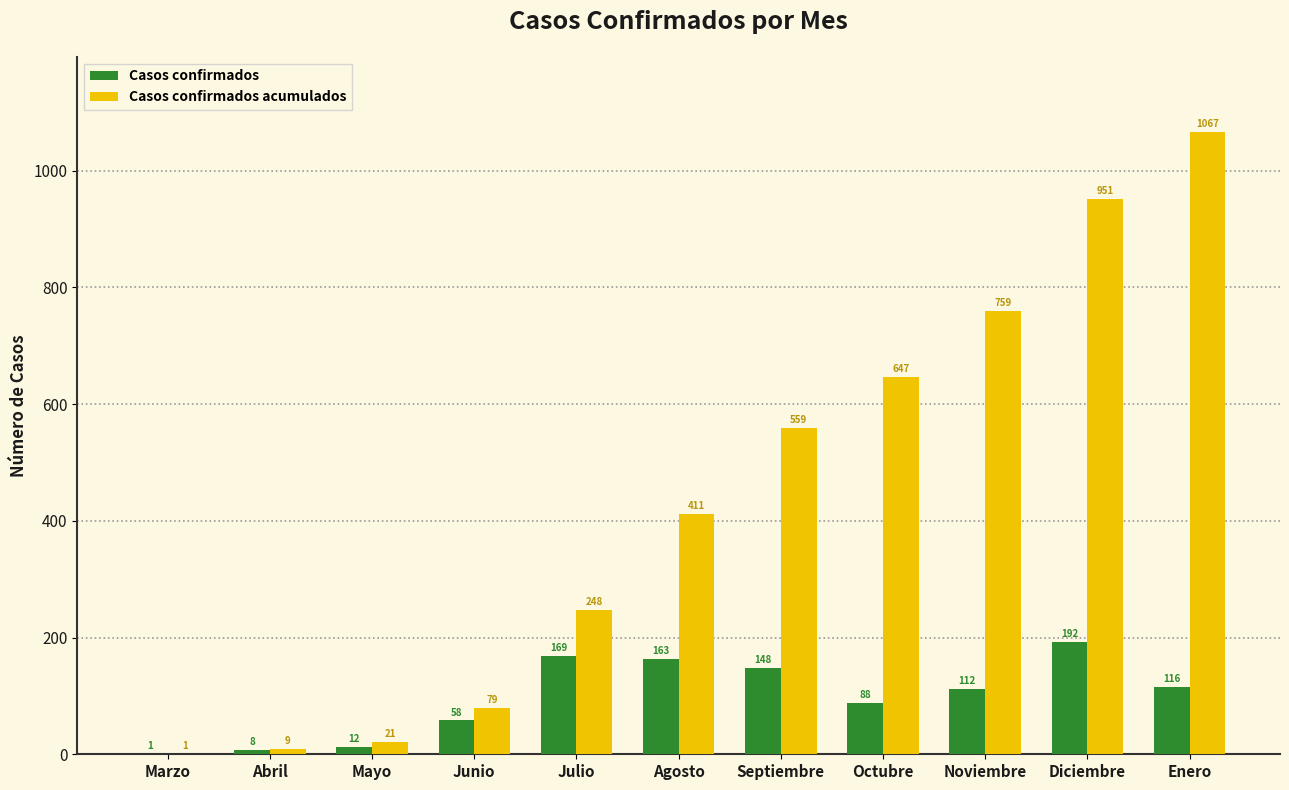

At which label is Casos confirmados acumulados closest to 534?

Septiembre